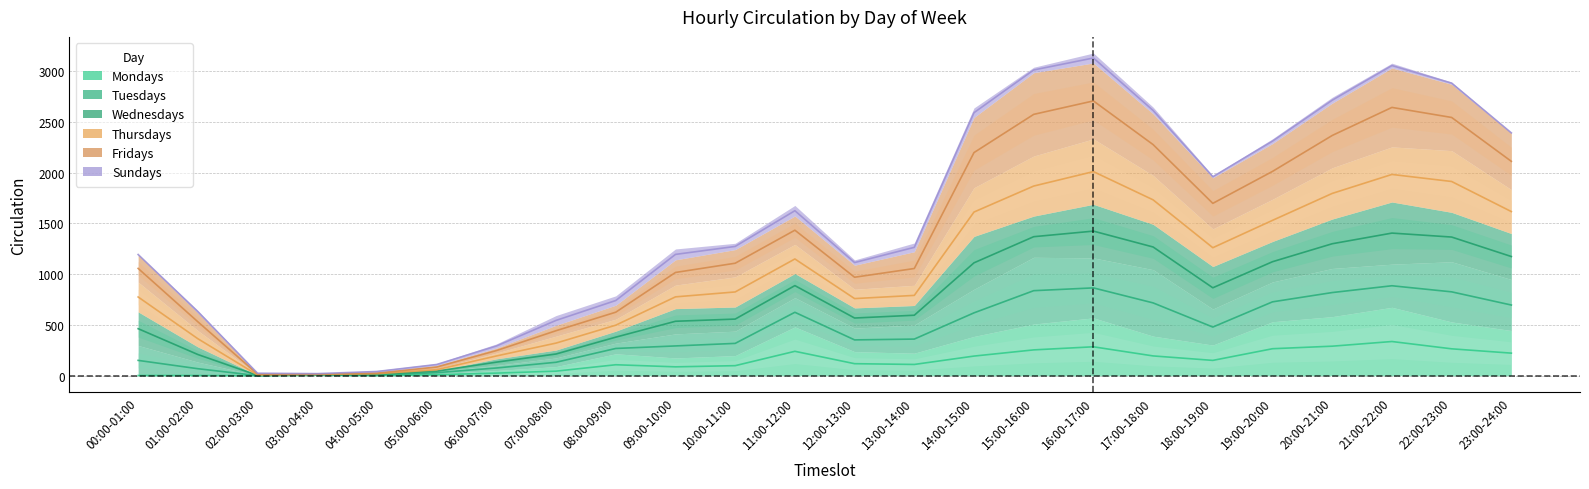

Rank the categories by Mondays value from lowest to highest.

02:00-03:00, 04:00-05:00, 00:00-01:00, 01:00-02:00, 03:00-04:00, 05:00-06:00, 06:00-07:00, 07:00-08:00, 09:00-10:00, 10:00-11:00, 08:00-09:00, 13:00-14:00, 12:00-13:00, 18:00-19:00, 14:00-15:00, 17:00-18:00, 23:00-24:00, 11:00-12:00, 15:00-16:00, 22:00-23:00, 19:00-20:00, 16:00-17:00, 20:00-21:00, 21:00-22:00